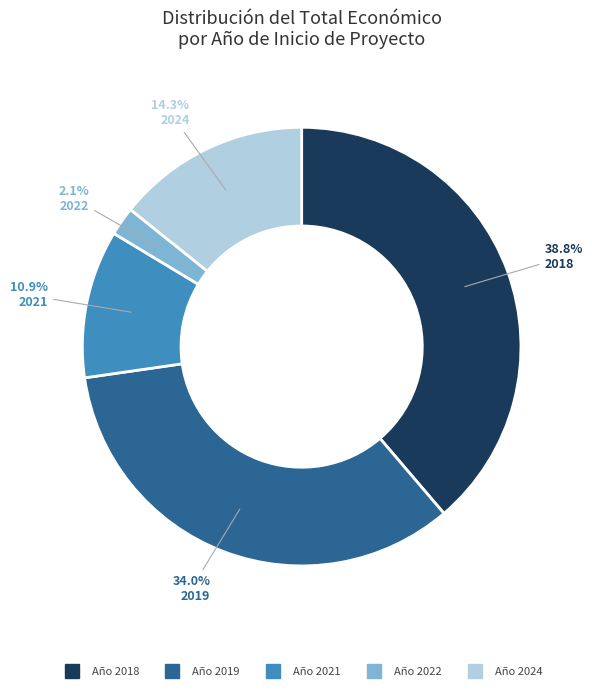

Does any single category account for the majority?

No